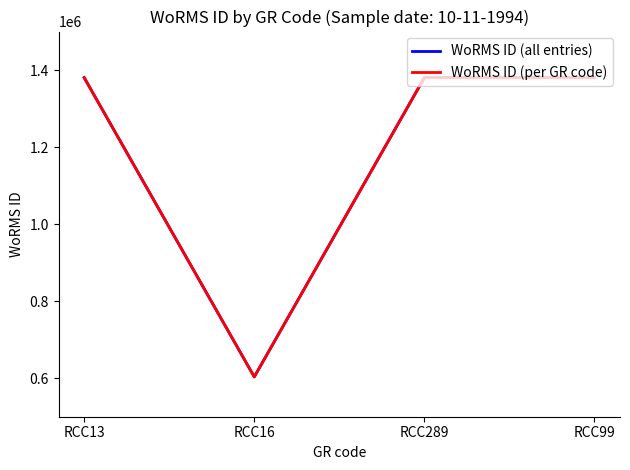

At which category does the chart reach its peak across all series?

RCC13